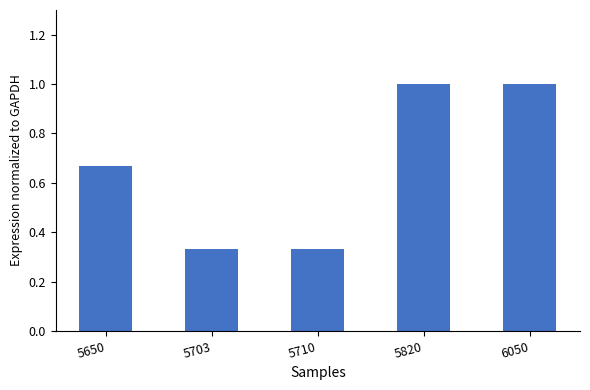

What is the change in value from 5703 to 6050?

+0.7